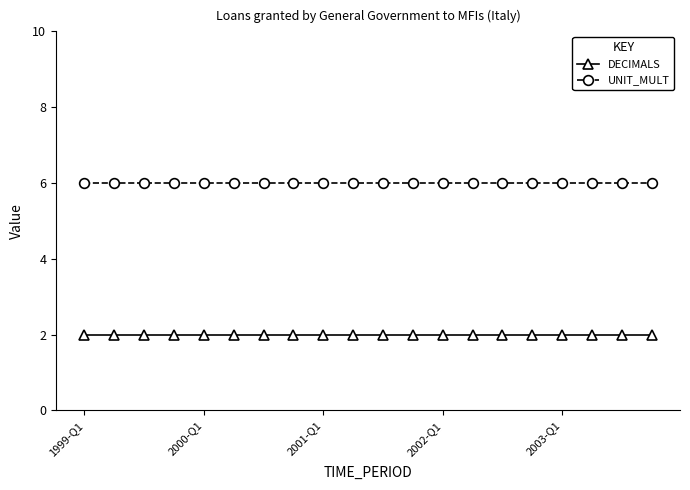

True or false: DECIMALS and UNIT_MULT intersect in this chart.

False